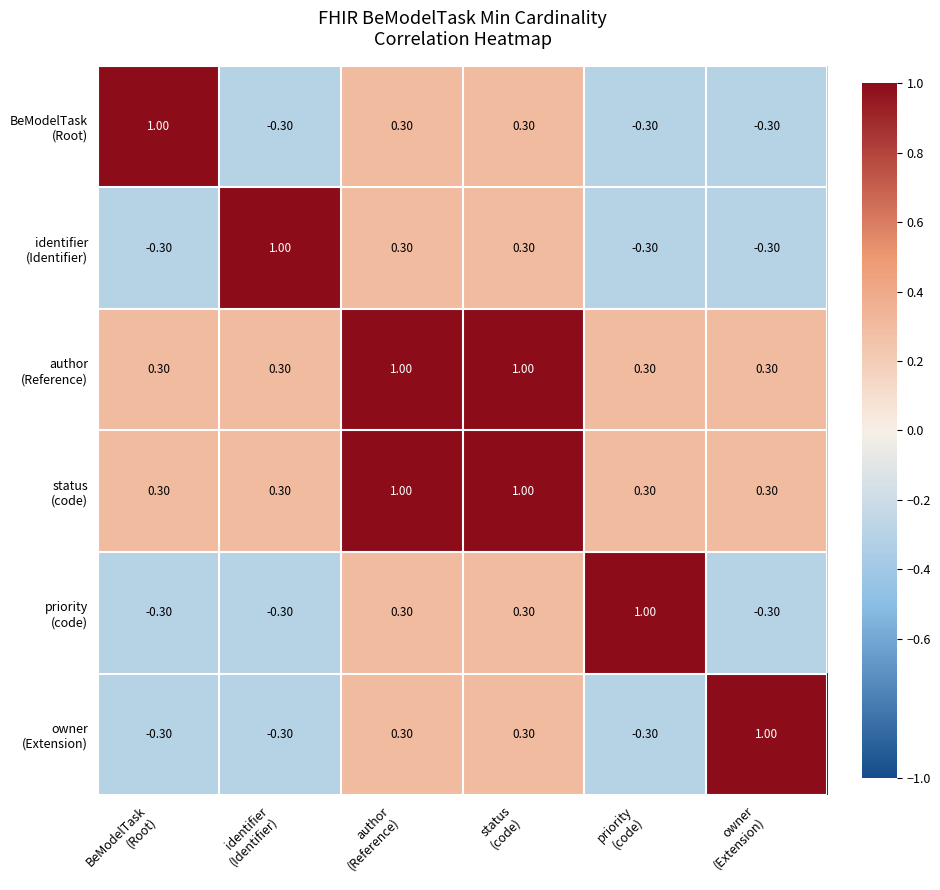

How many distinct data groups are displayed?

6